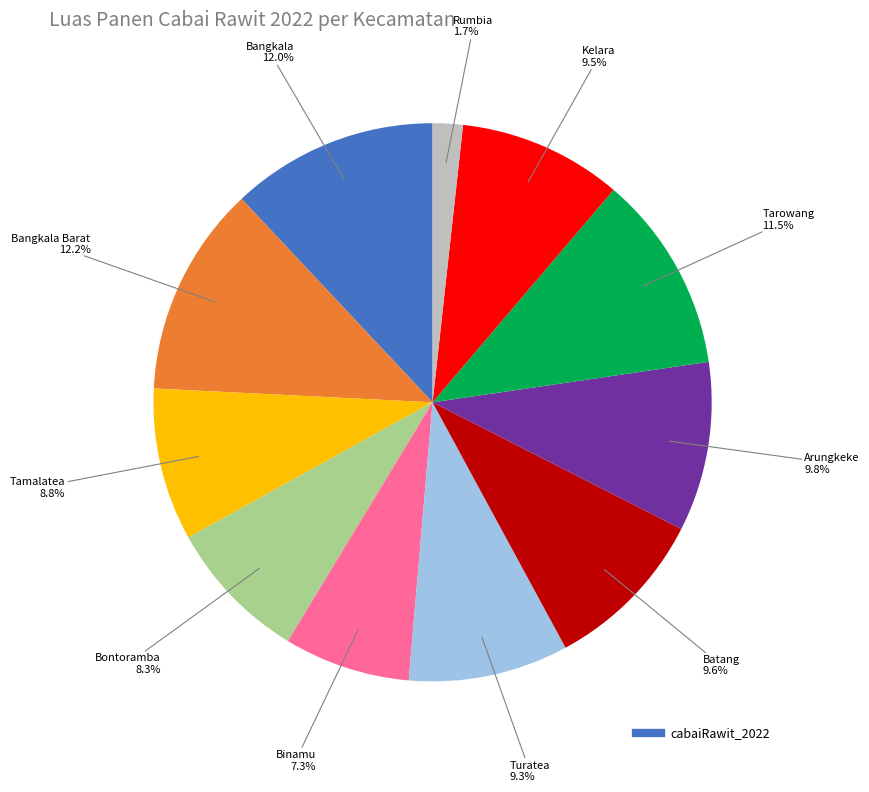

Is there a majority slice in this chart?

No